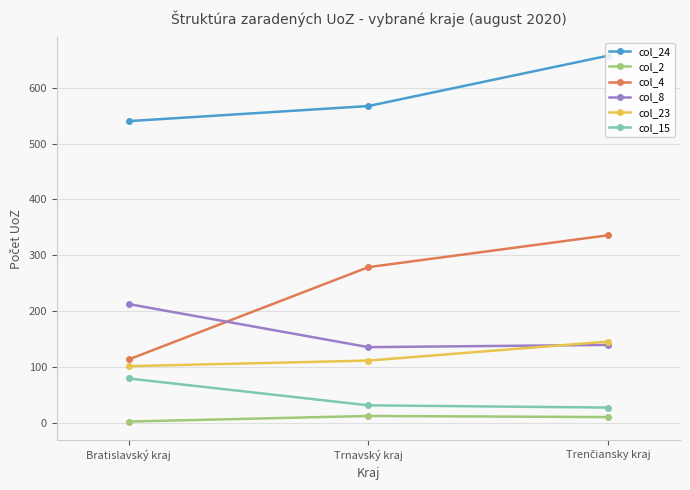

What is the label of the 3rd point from the right?

Bratislavský kraj